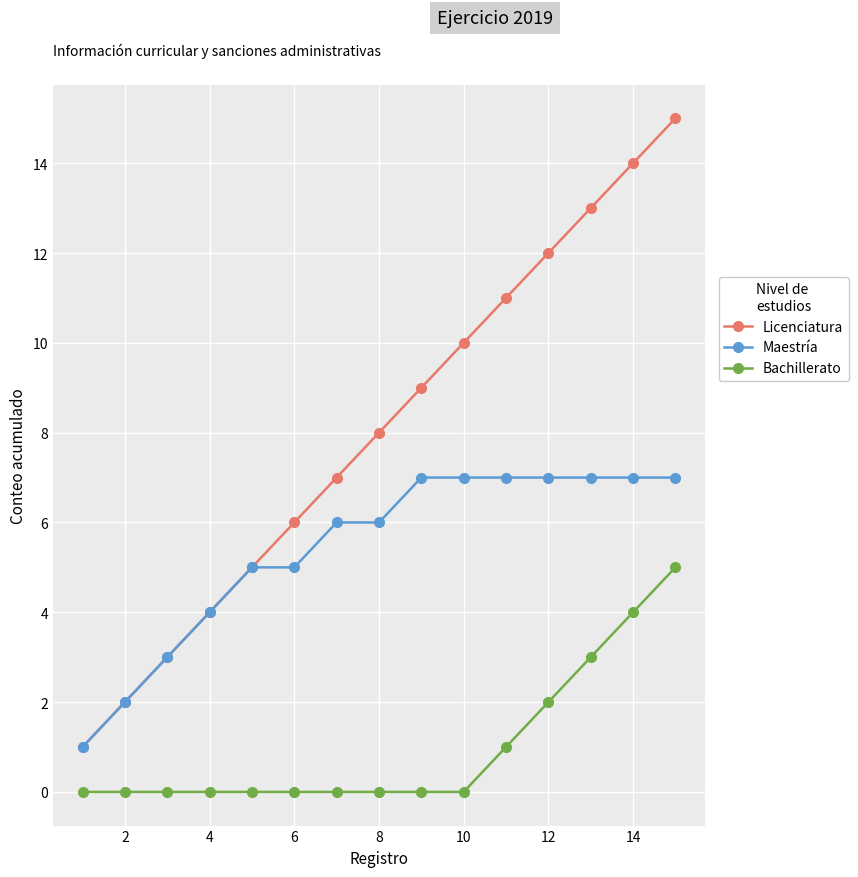

How many categories are shown in the chart?

15